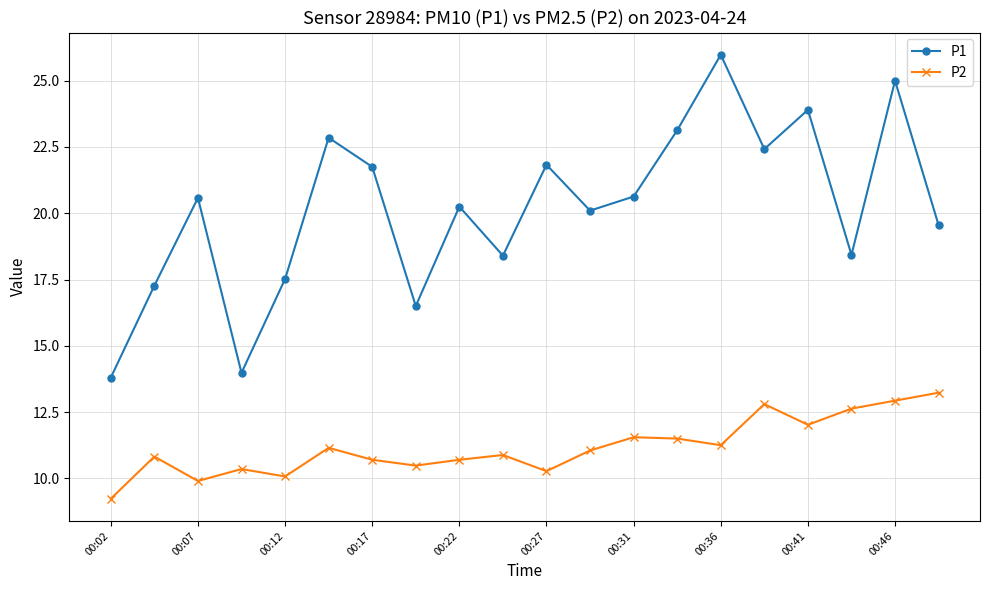

True or false: P1 and P2 intersect in this chart.

False